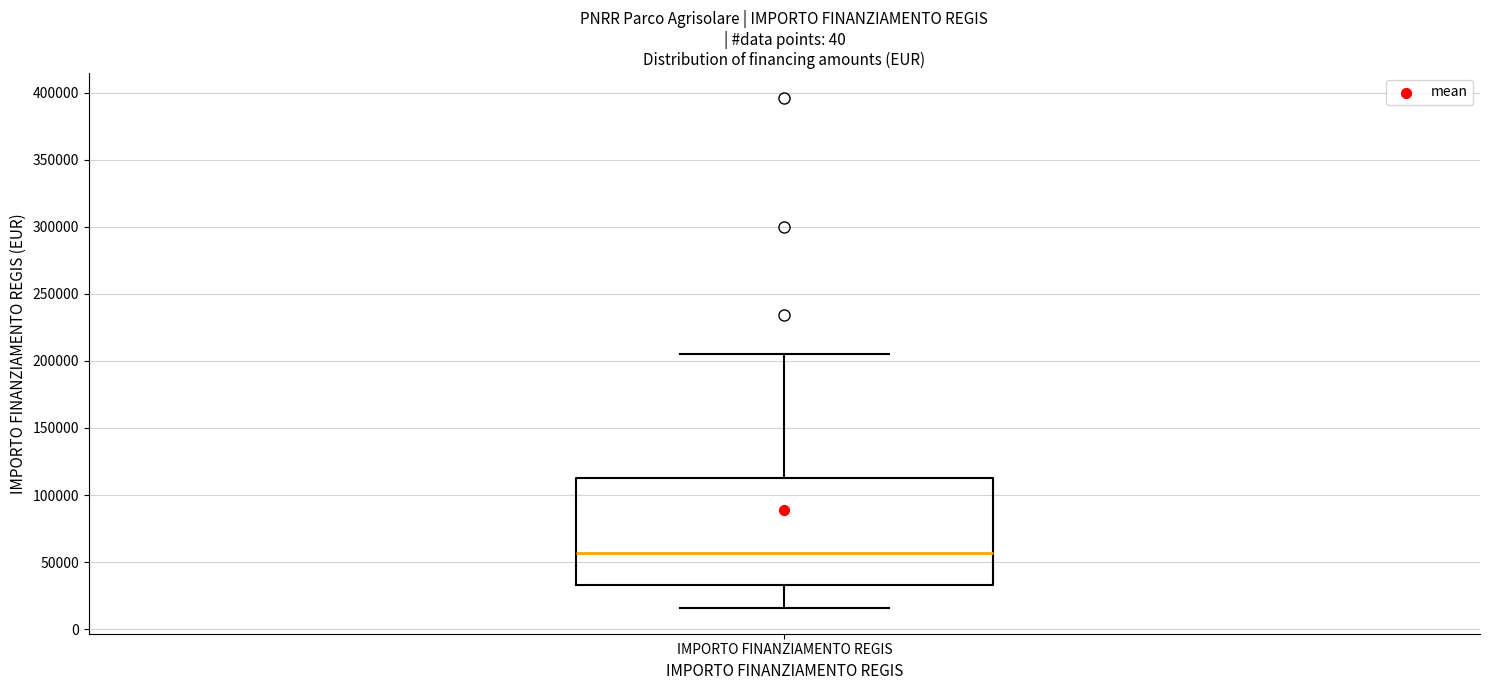

Transcribe this box plot: give where the median line is, the range the box spans, and where the two whiskers end, as read against the y-axis. The values are not printed on the chart, so give them approximately, as read against the axis.

median 55000, box 35000 to 115000, whiskers 15000 to 205000